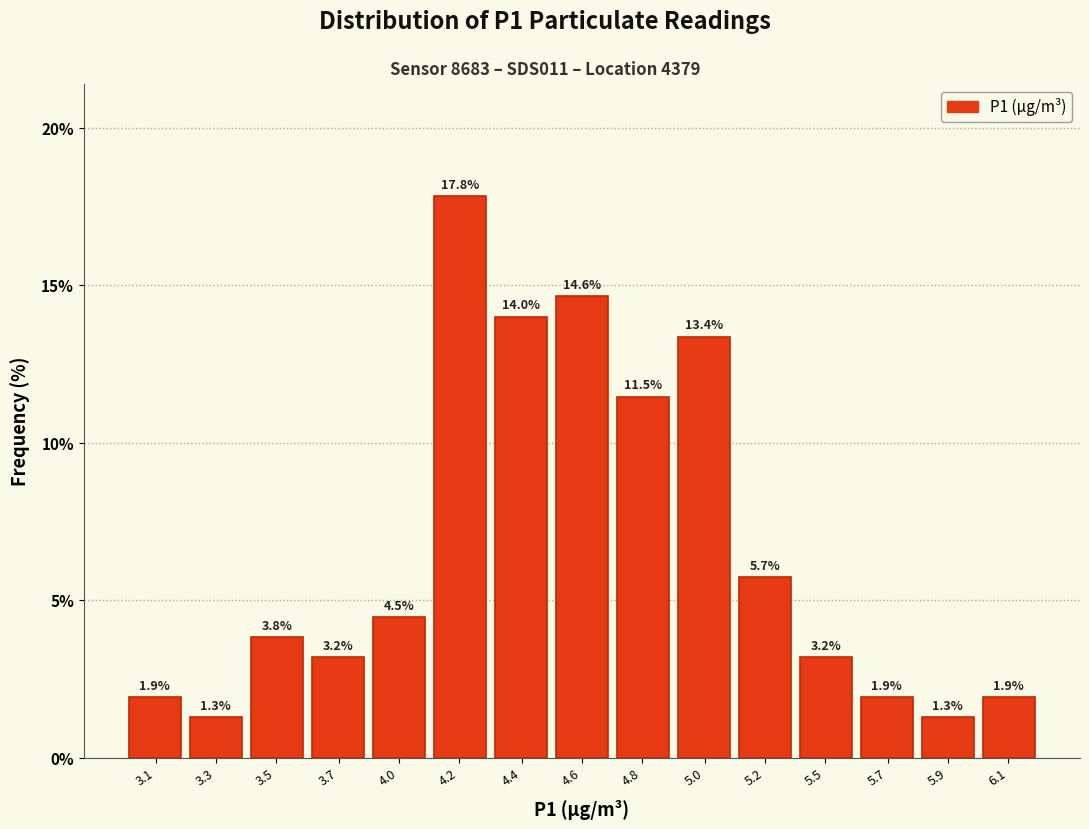

Reading left to right, extract all data points from this chart.

1.9	1.3	3.8	3.2	4.5	17.8	14.0	14.6	11.5	13.4	5.7	3.2	1.9	1.3	1.9